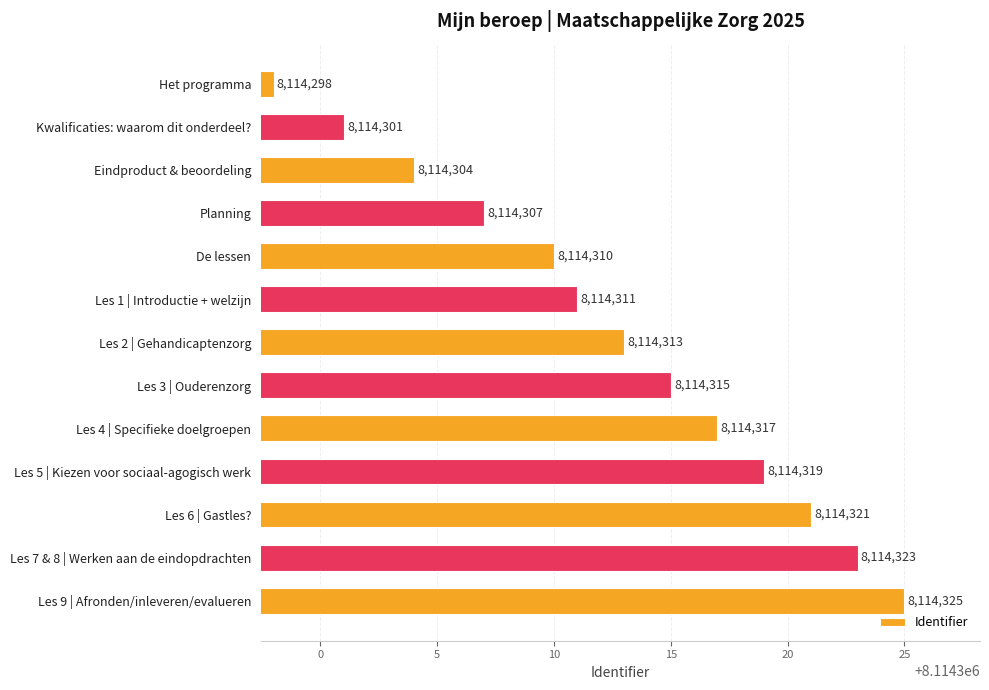

Are the bars grouped side by side (vs. stacked)?

No